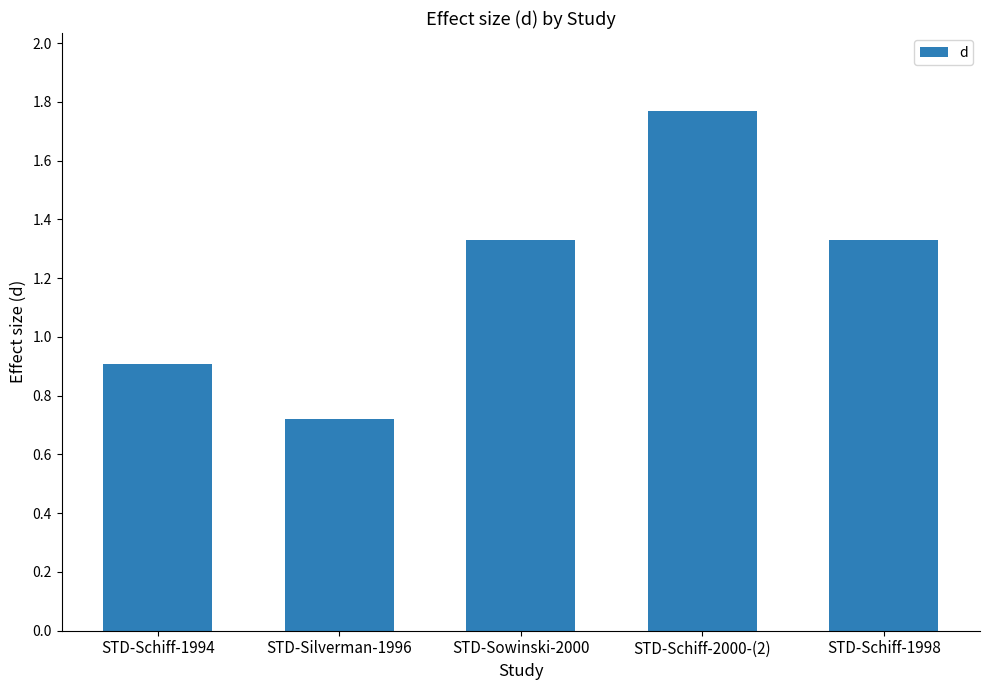

What is the label of the 3rd bar from the left?

STD-Sowinski-2000